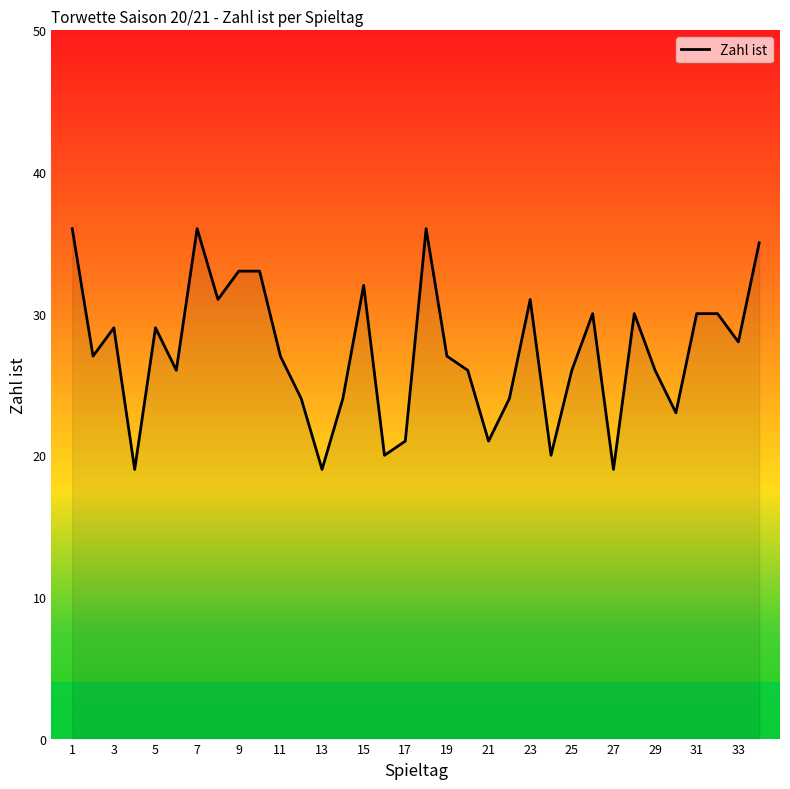

True or false: there are more than 1 points higher than both neighbors.

True